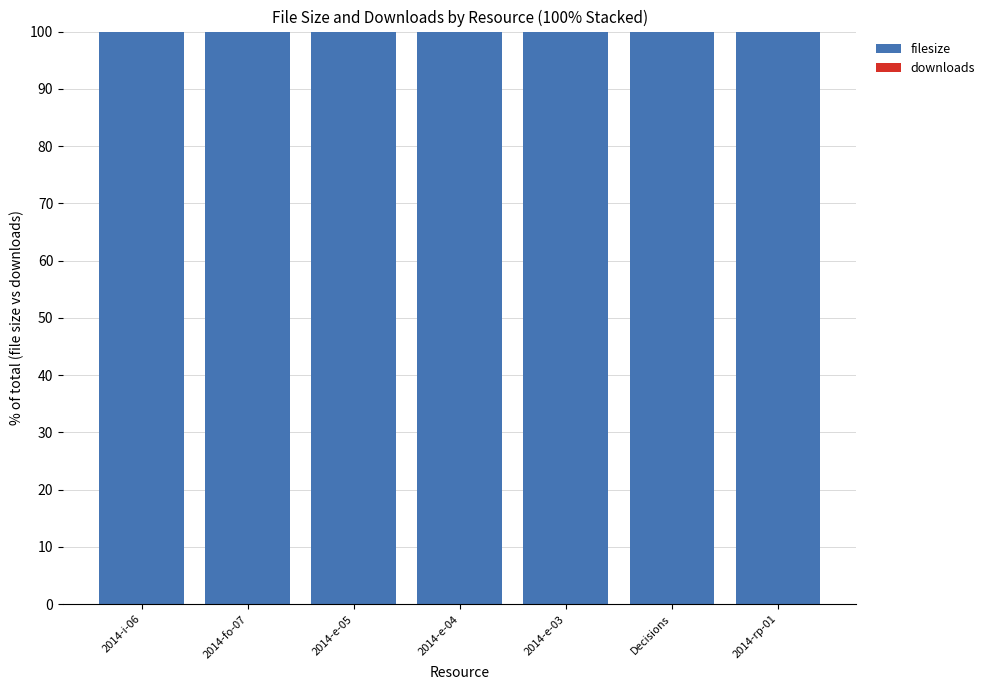

Which series has the largest range (max minus min)?

filesize